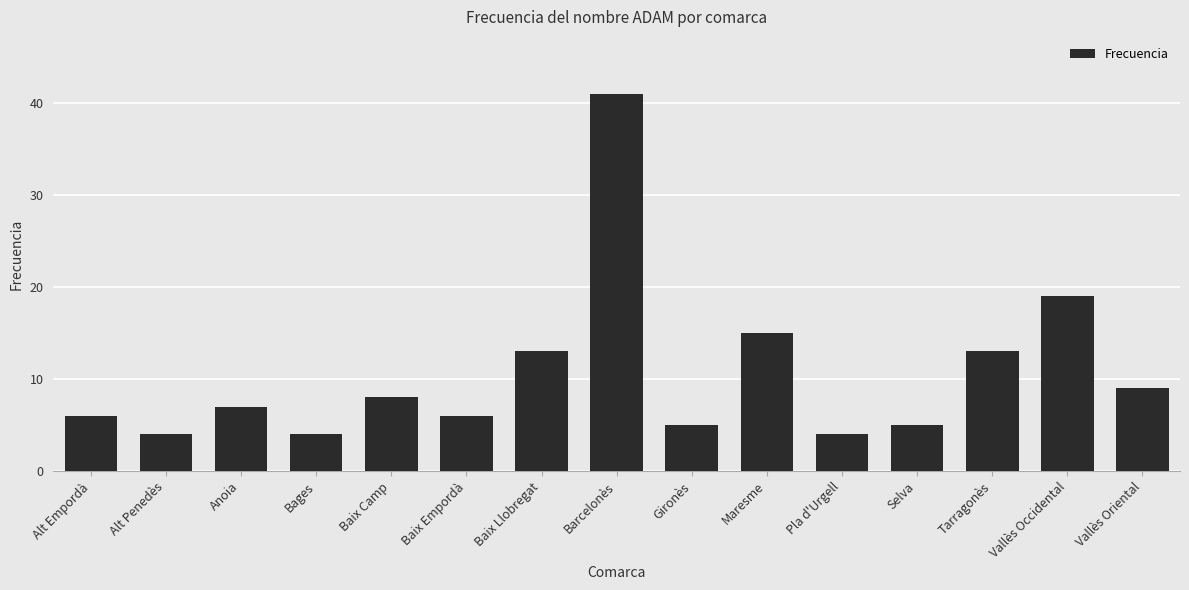

Reading right to left, list all the values displayed in this chart.

9	19	13	5	4	15	5	41	13	6	8	4	7	4	6